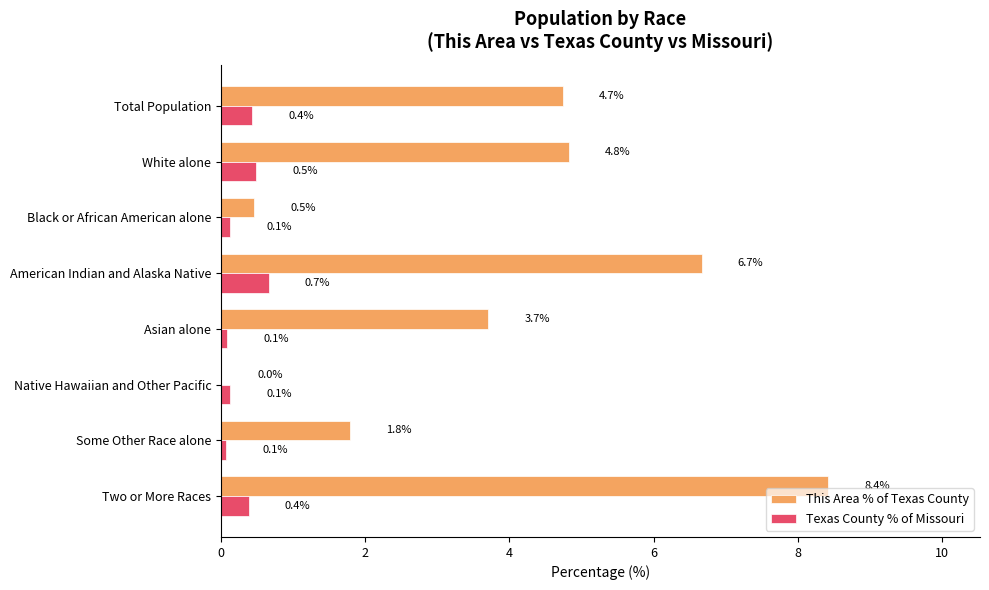

True or false: Texas County % of Missouri has a value of 0.7 at American Indian and Alaska Native.

True